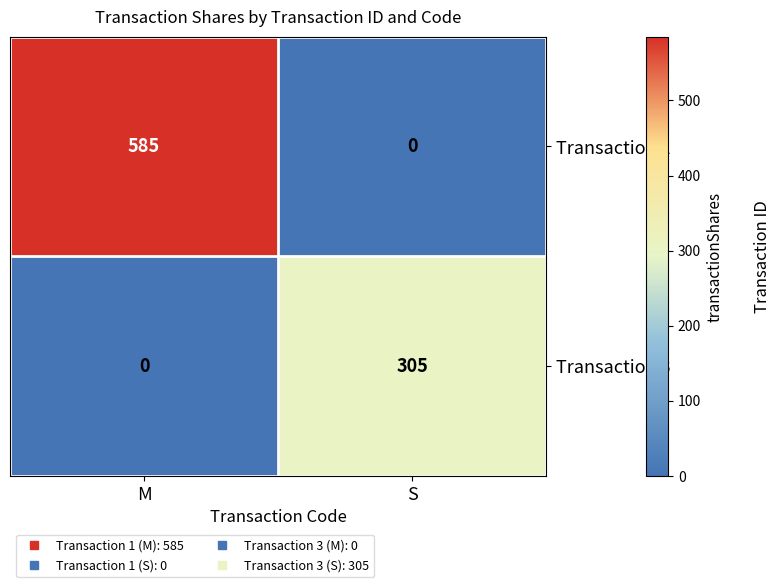

What is the difference between the Transaction 1 values at S and M?

585